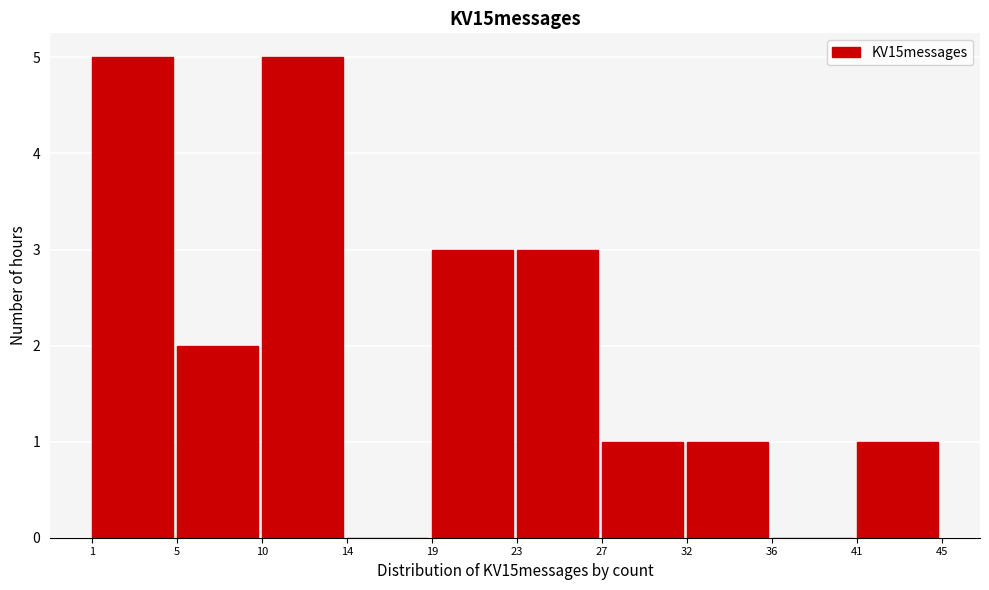

Reading left to right, transcribe this chart: for each bar, give the range it covers on the x-axis and its height. The values are not printed on the chart, so give them approximately, as read against the axis.

1 to 5: 5
5 to 10: 2
10 to 14: 5
14 to 19: 0
19 to 23: 3
23 to 27: 3
27 to 32: 1
32 to 36: 1
36 to 41: 0
41 to 45: 1